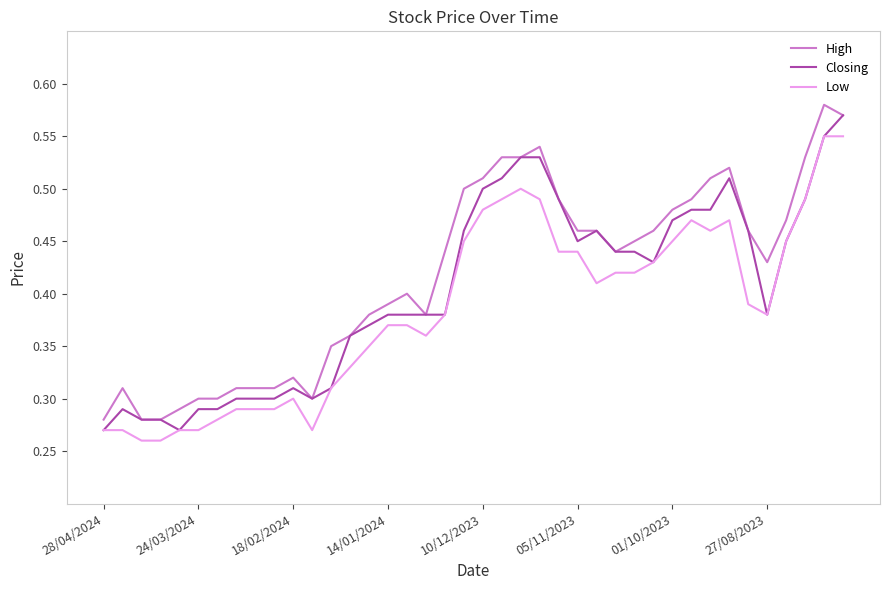

List the series in order of their overall mean, highest first.

High, Closing, Low